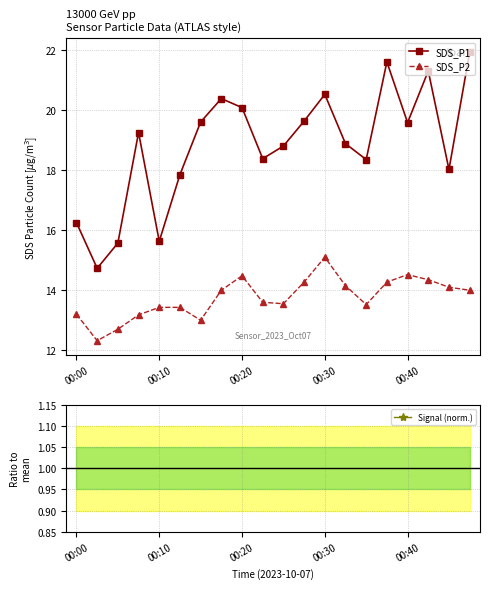

What position from the left is 14?

15